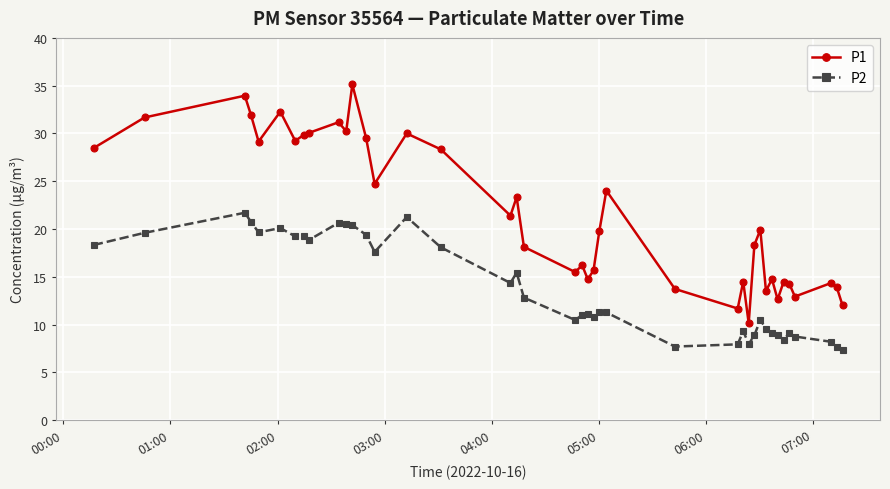

What is the minimum value for P1?

10.1